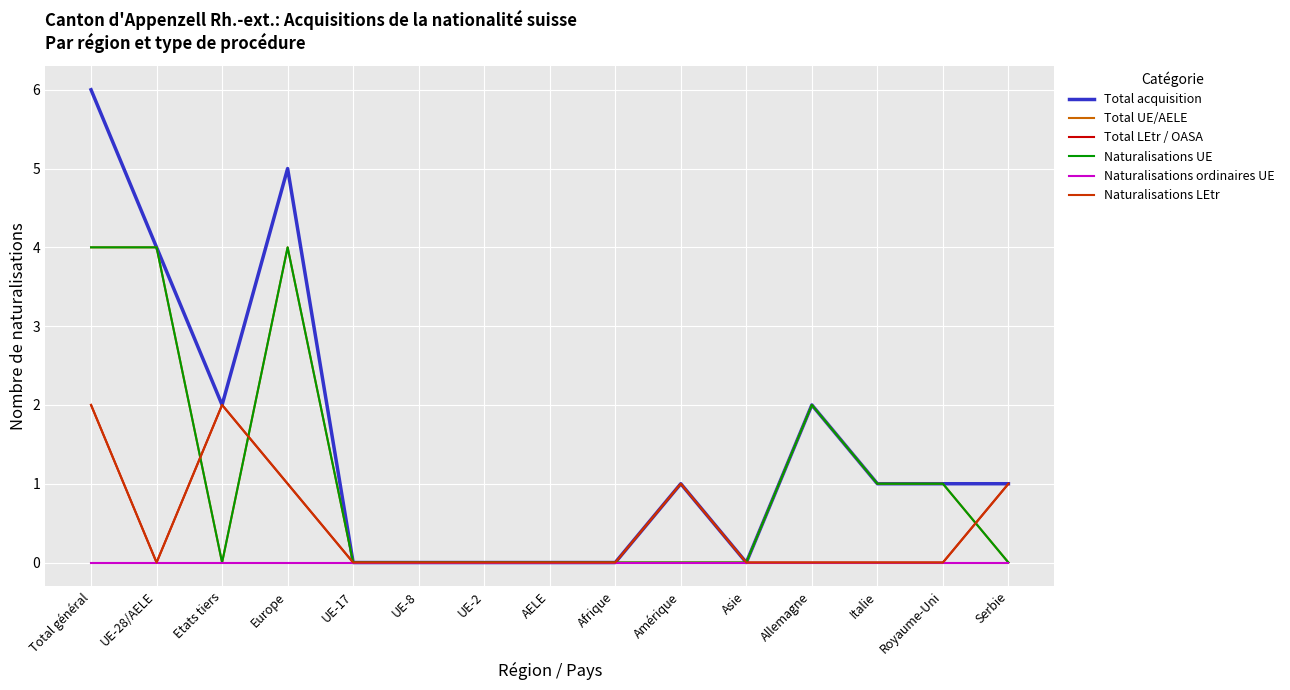

List the series in order of their peak value, lowest first.

Naturalisations ordinaires UE, Total LEtr / OASA, Naturalisations LEtr, Total UE/AELE, Naturalisations UE, Total acquisition